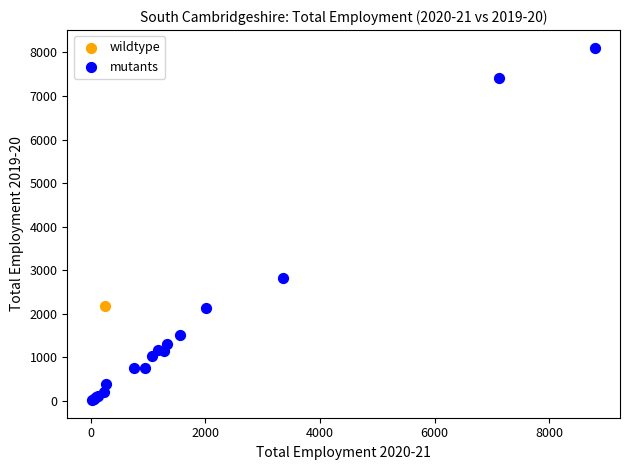

What are all the series names shown in the legend?

wildtype, mutants